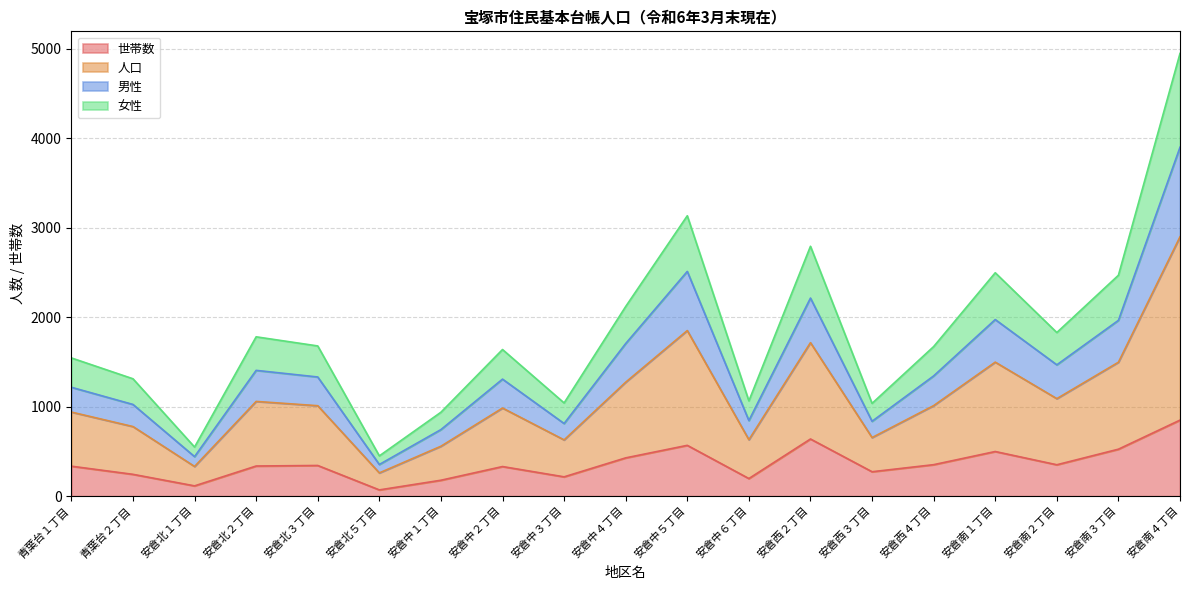

At which category does the chart reach its peak across all series?

安倉南４丁目